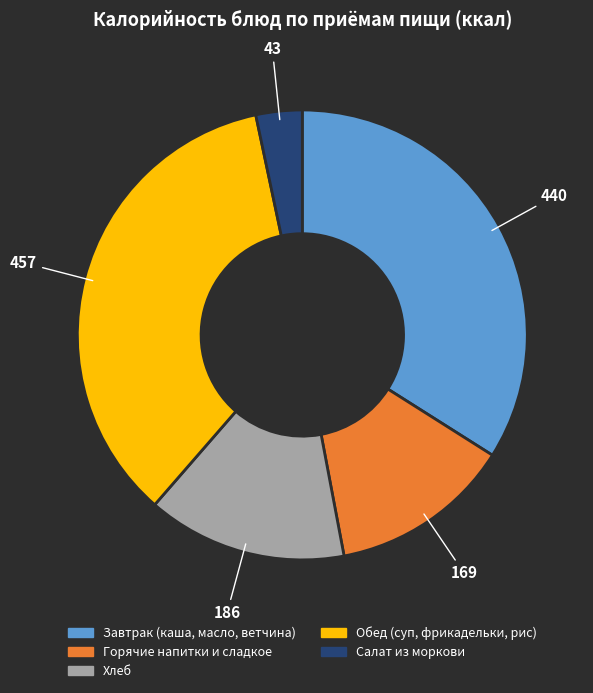

Is there any slice that represents more than half of the pie?

No